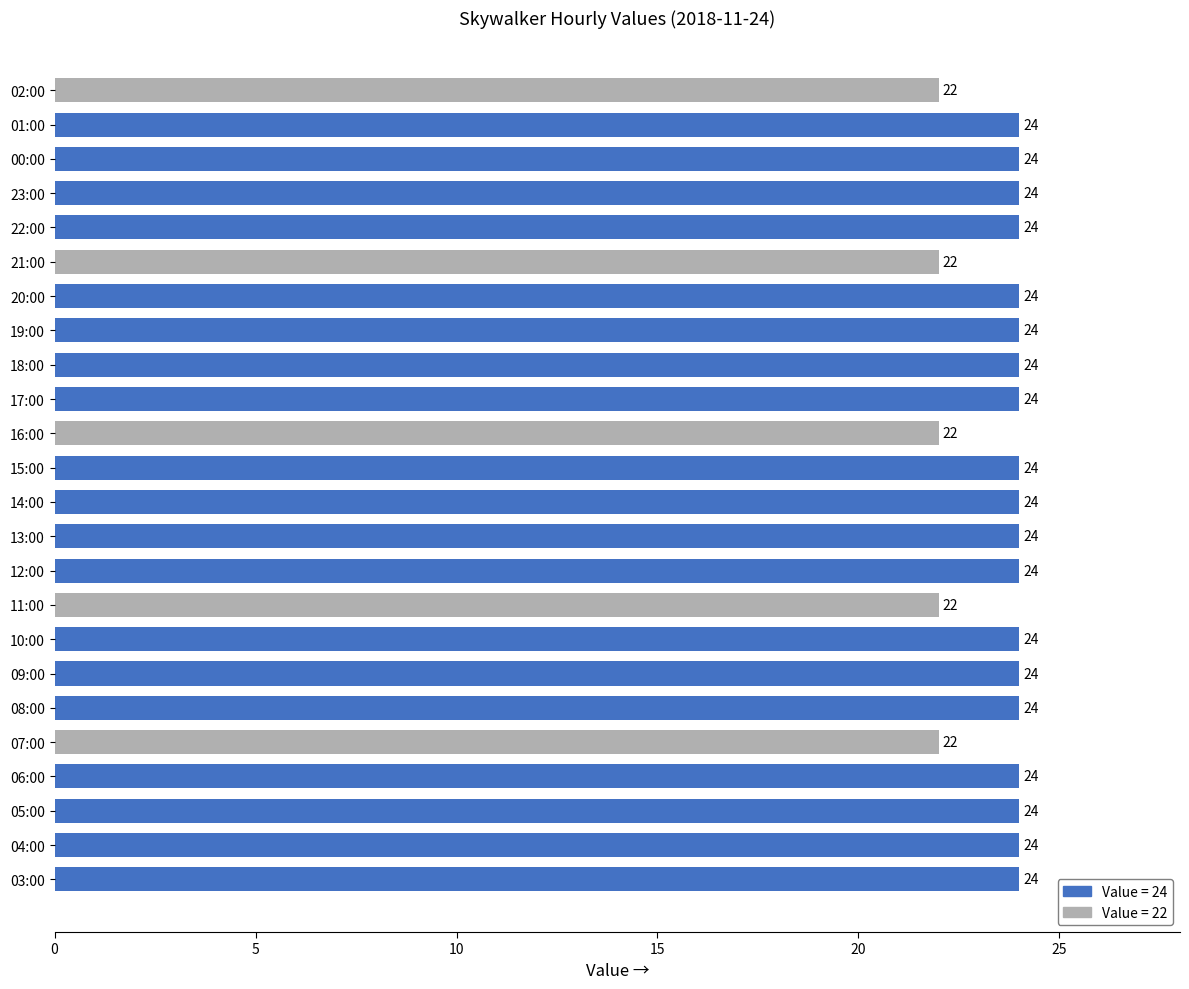

What is the smallest value displayed?

22